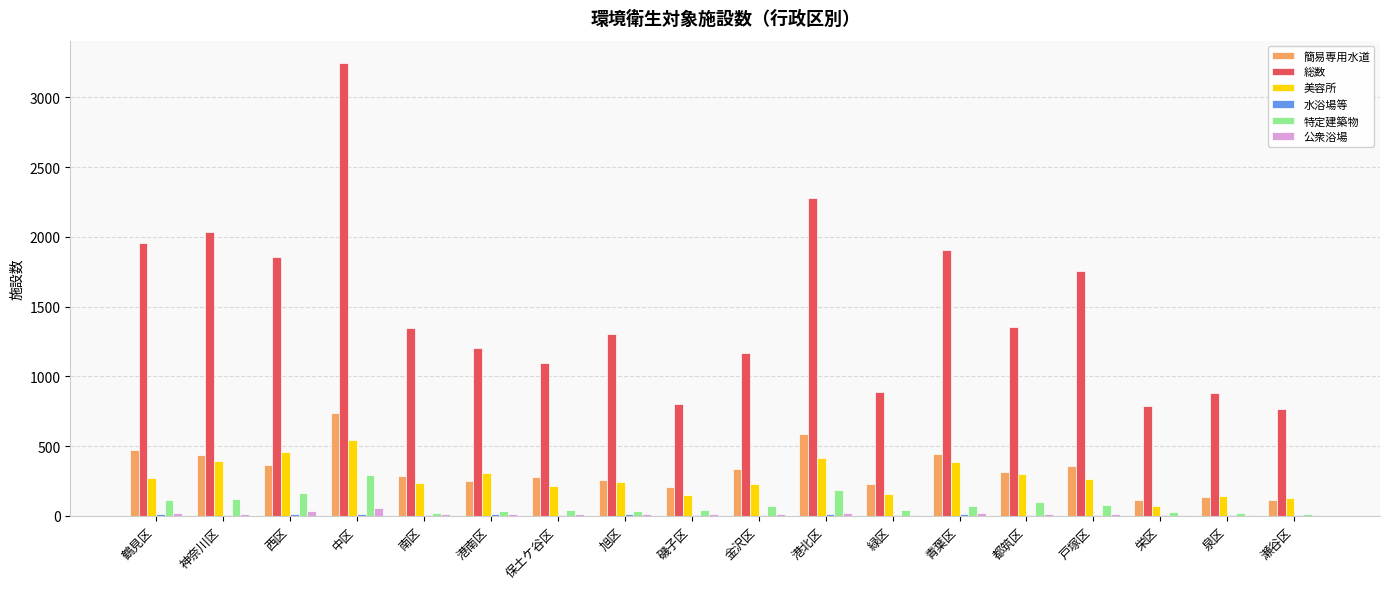

What is the total value across all series at 保土ケ谷区?

1655